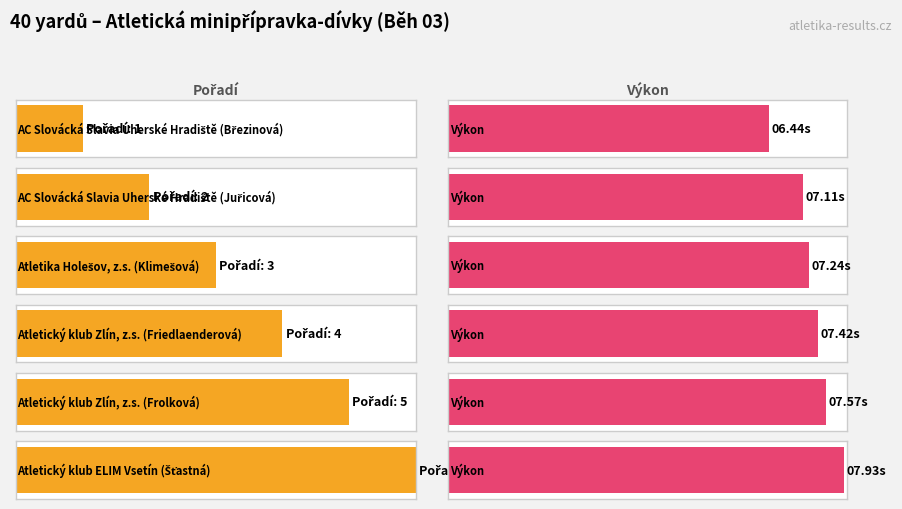

The value at Atletický klub Zlín, z.s.
(Frolková) is 8. True or false?

False